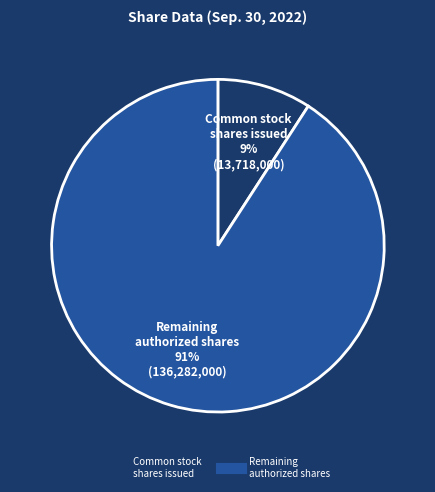

Does any single category account for the majority?

Yes